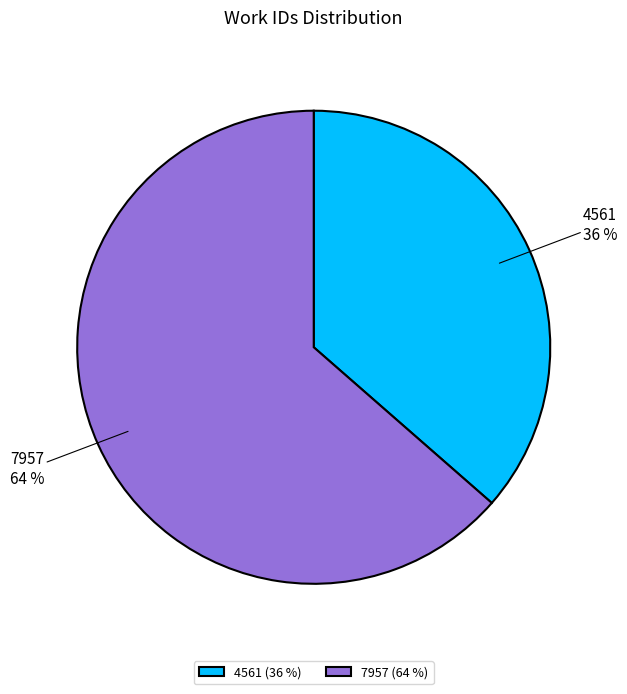

Is 7957 the majority of the pie?

Yes